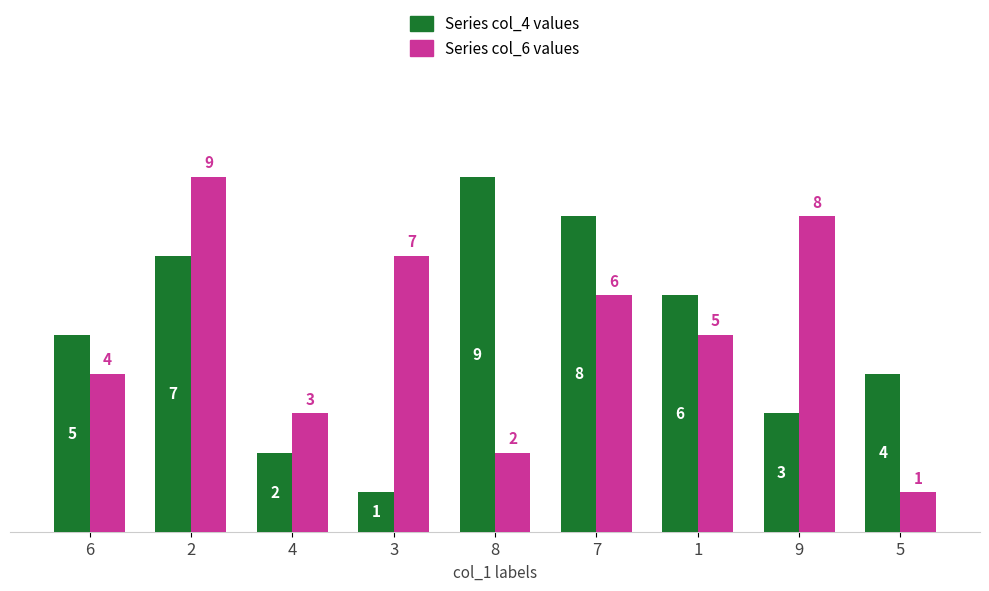

What is the minimum value shown in the chart?

1